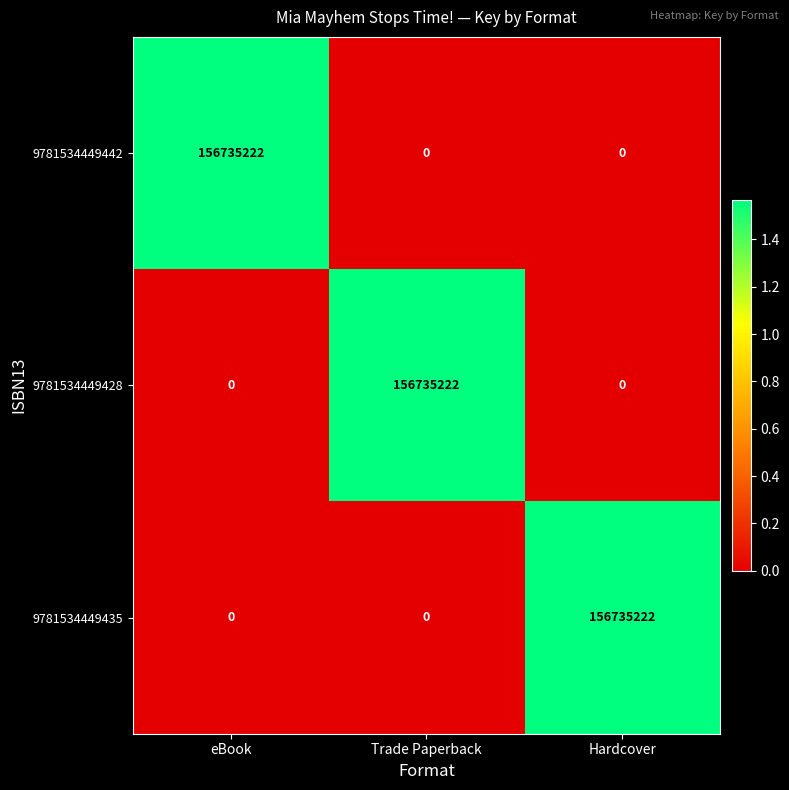

Reading right to left, list all the values displayed in this chart.

9781534449442: Hardcover=0	Trade Paperback=0	eBook=156735222
9781534449428: Hardcover=0	Trade Paperback=156735222	eBook=0
9781534449435: Hardcover=156735222	Trade Paperback=0	eBook=0